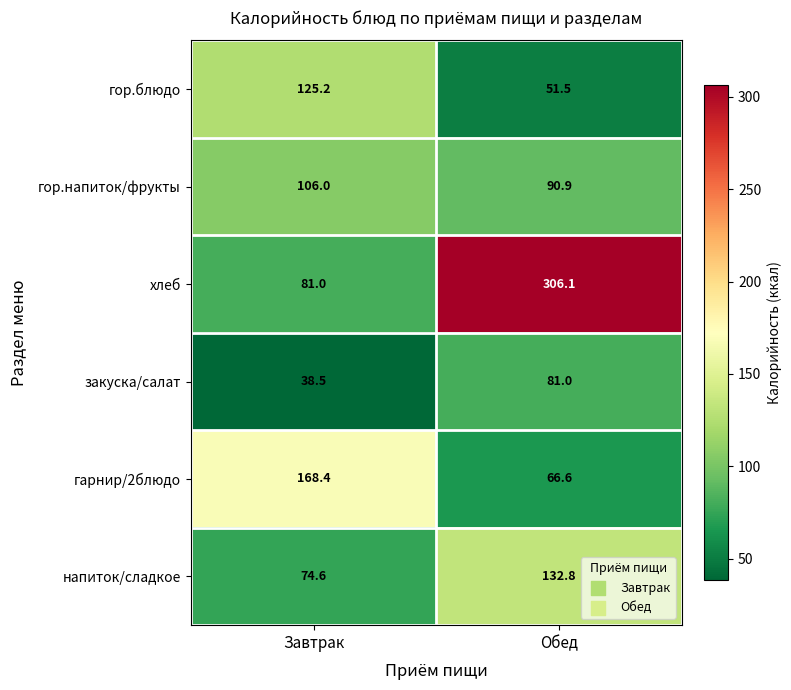

Reading right to left, transcribe all the data shown in this chart.

гор.блюдо: 51.5	125.2
гор.напиток/фрукты: 90.9	106.0
хлеб: 306.1	81.0
закуска/салат: 81.0	38.5
гарнир/2блюдо: 66.6	168.4
напиток/сладкое: 132.8	74.6